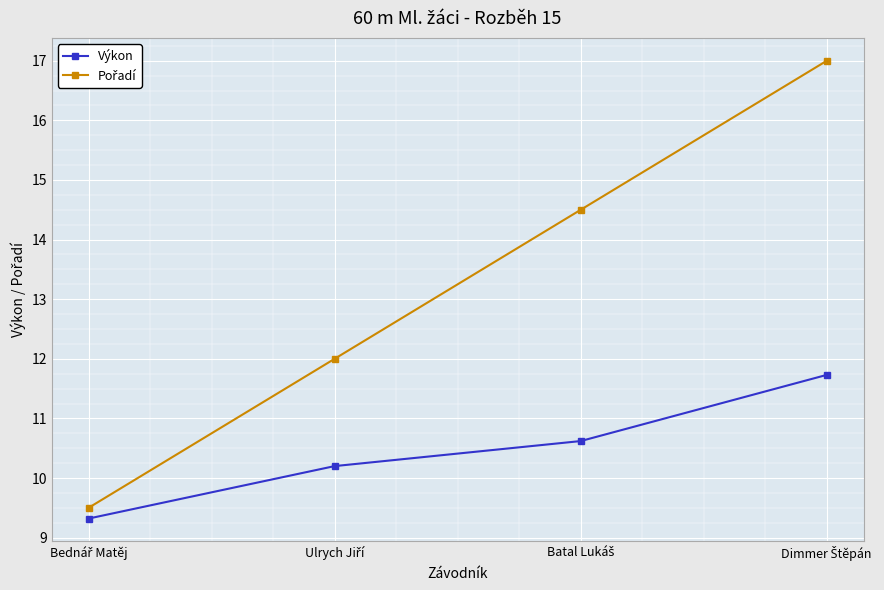

Count the number of categories in the chart.

4